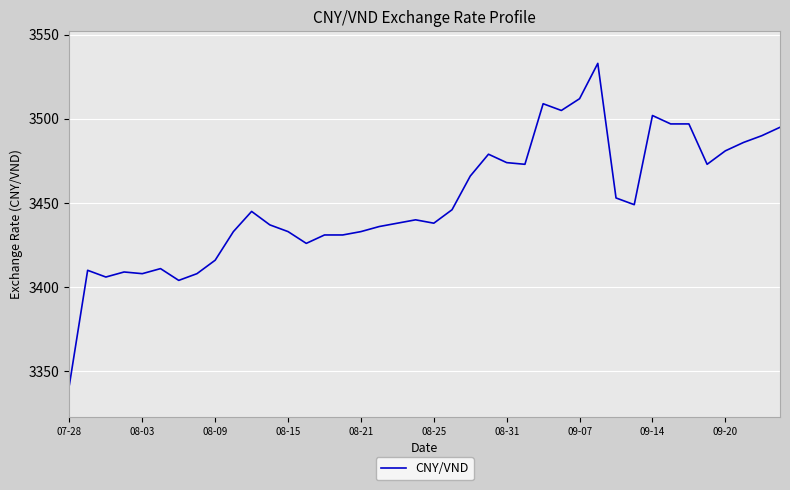

What is the difference between the maximum and minimum values?

191